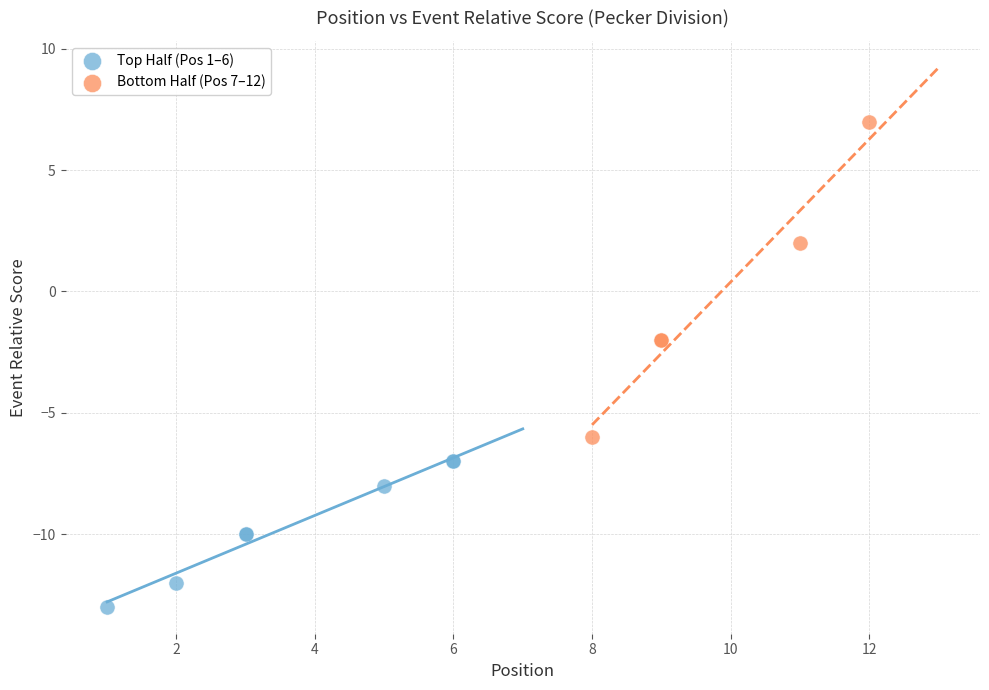

Which series reaches the maximum Y coordinate?

Bottom Half (Pos 7–12)